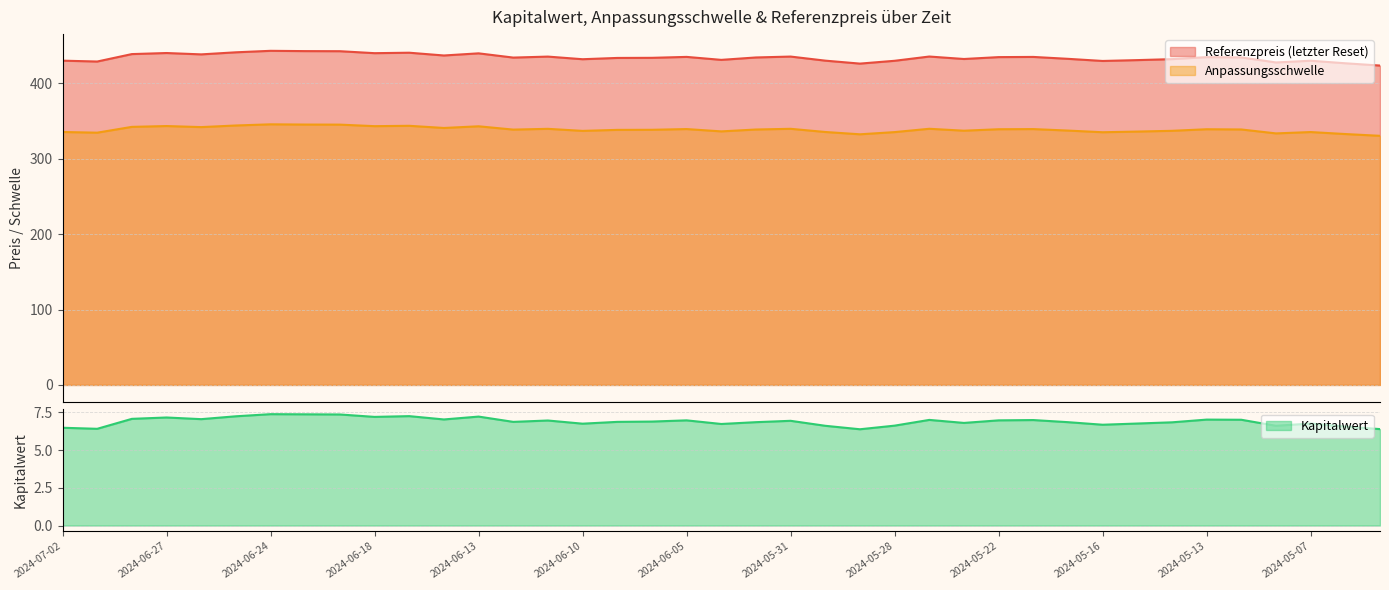

What is the value of the Referenzpreis (letzter Reset) point at the 2nd from the left?

428.9